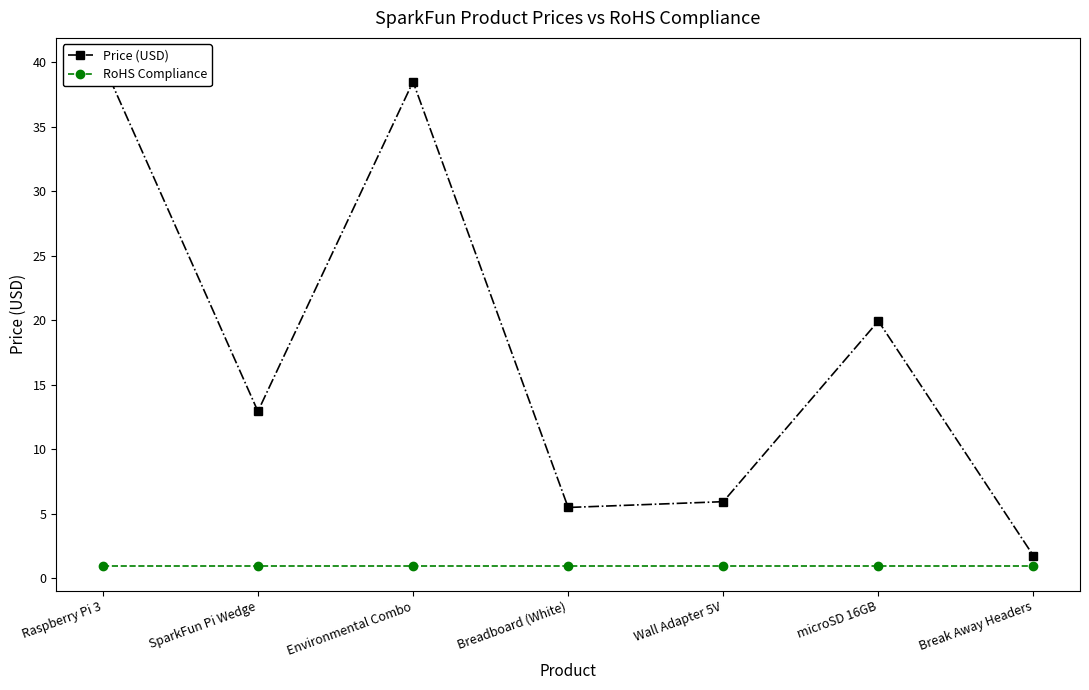

What is the label of the 1st point from the left?

Raspberry Pi 3